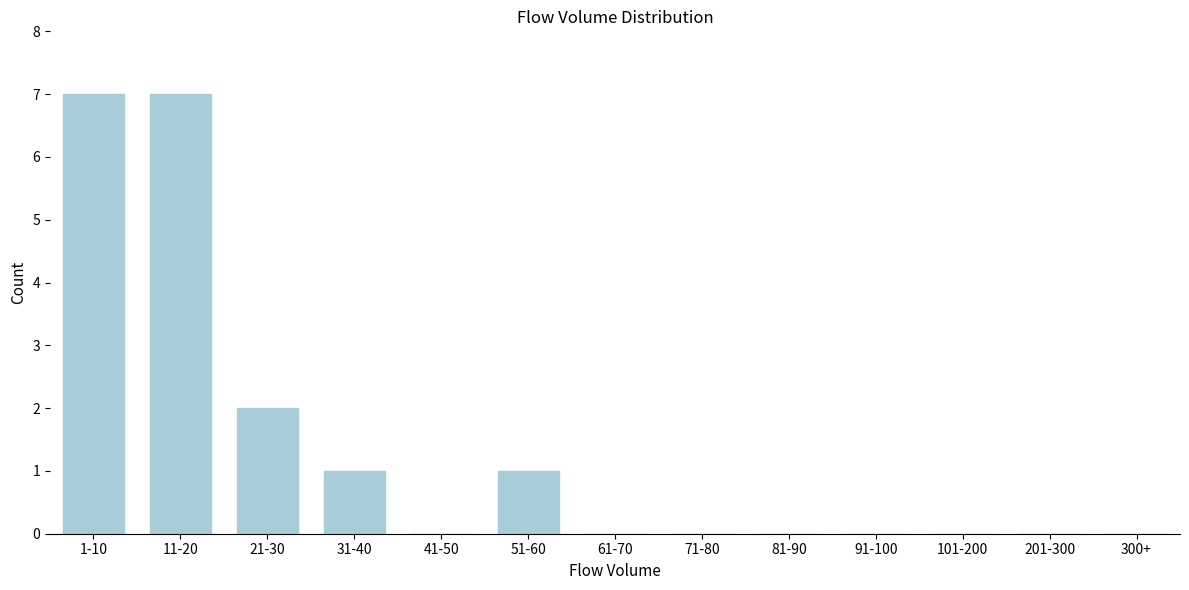

Reading right to left, transcribe all the data shown in this chart.

300+=0	201-300=0	101-200=0	91-100=0	81-90=0	71-80=0	61-70=0	51-60=1	41-50=0	31-40=1	21-30=2	11-20=7	1-10=7